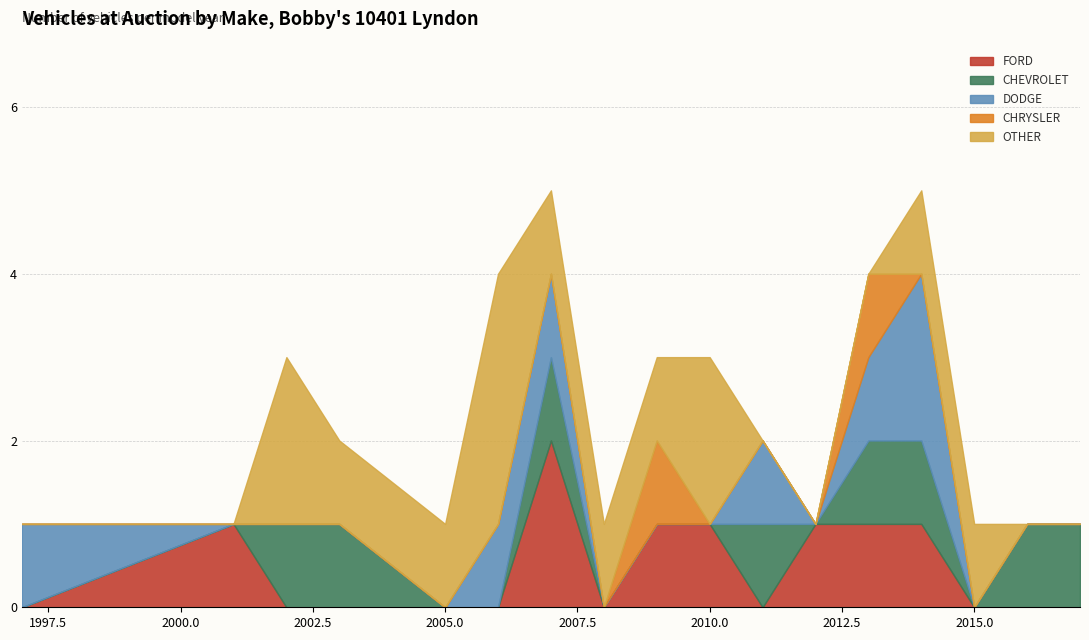

Is it true that FORD equals -1 at 2015.0?

False